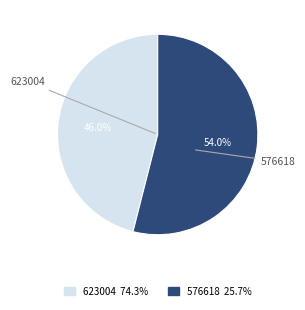

Do 576618 and 623004 together represent more than half of the pie?

Yes